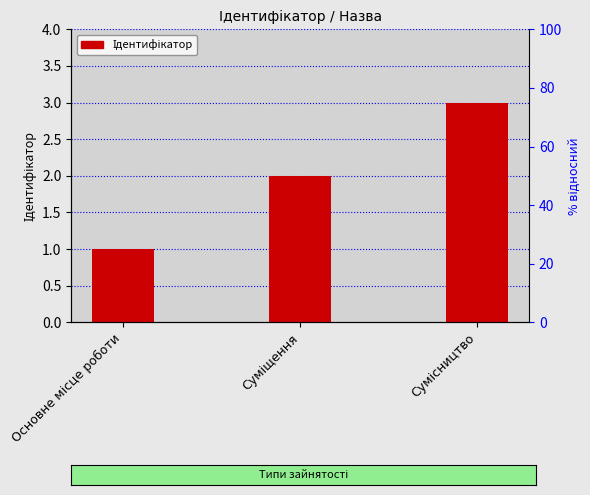

Reading right to left, extract all data points from this chart.

3	2	1